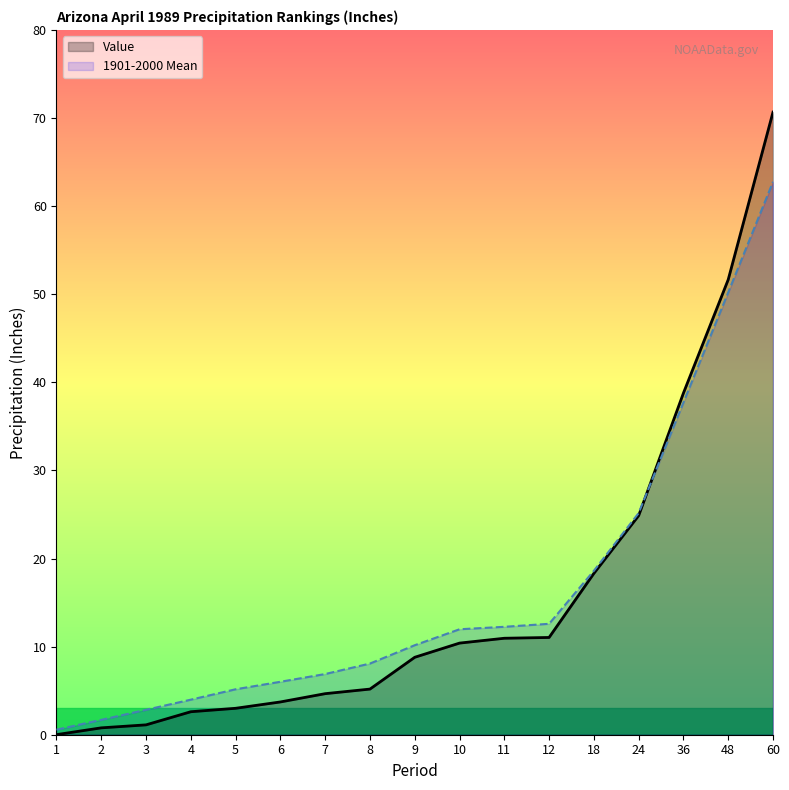

List the series in order of their peak value, lowest first.

1901-2000 Mean, Value